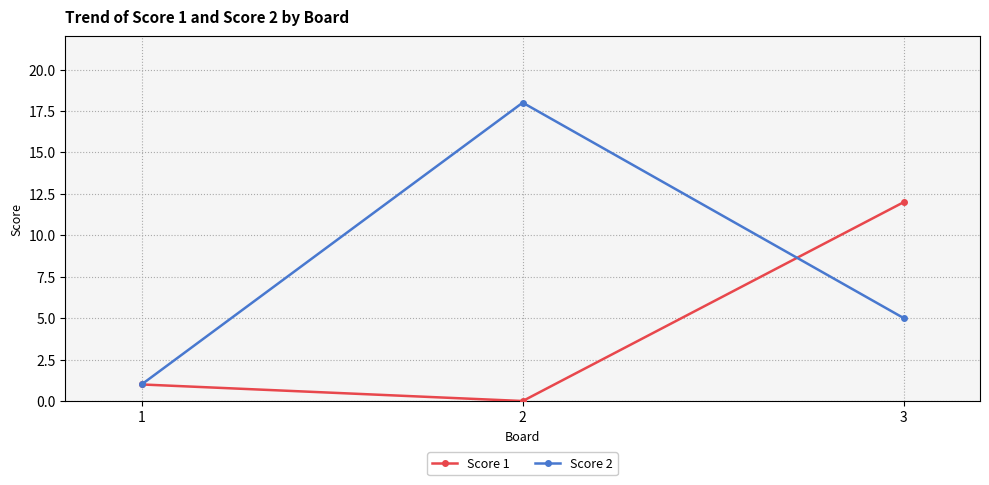

What is the average value of the Score 1 series?

4